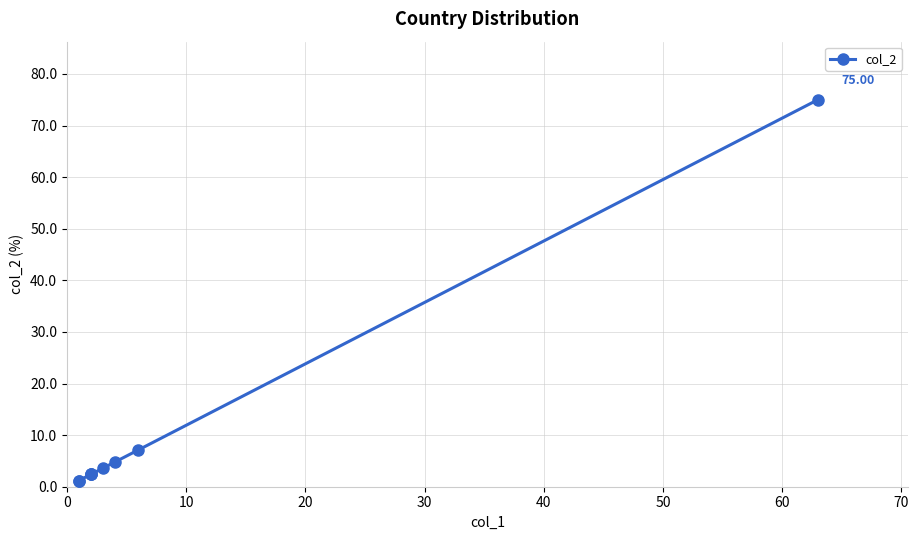

True or false: the data has more than 1 interior local peaks.

False